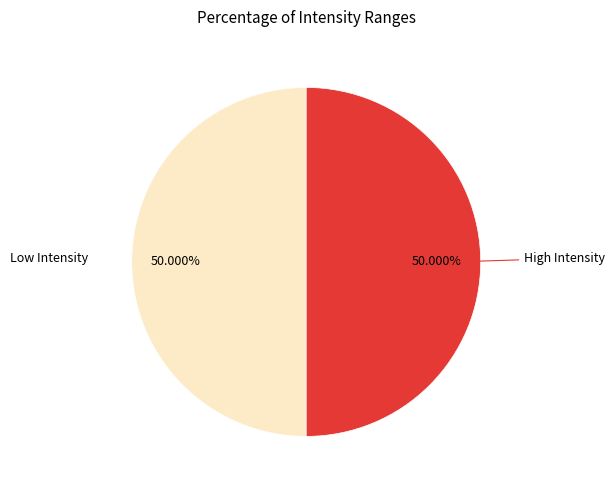

Do High Intensity and Low Intensity together represent more than half of the pie?

Yes